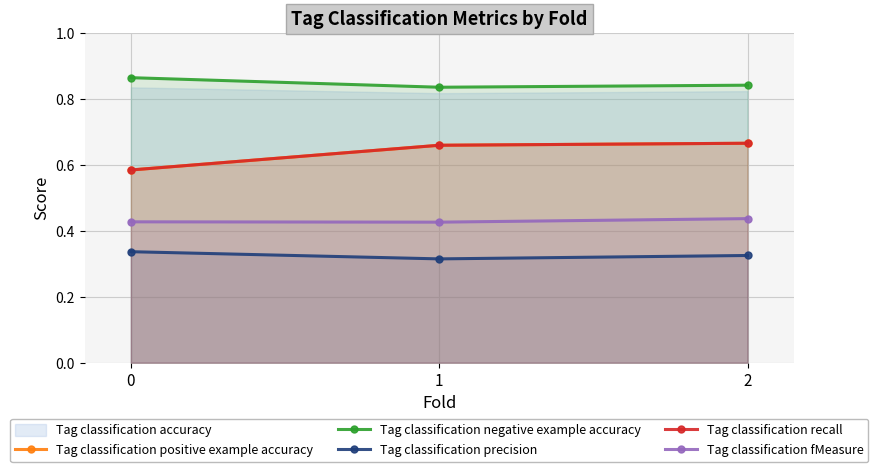

What is the difference between the second highest and minimum values in the Tag classification positive example accuracy series?

0.1